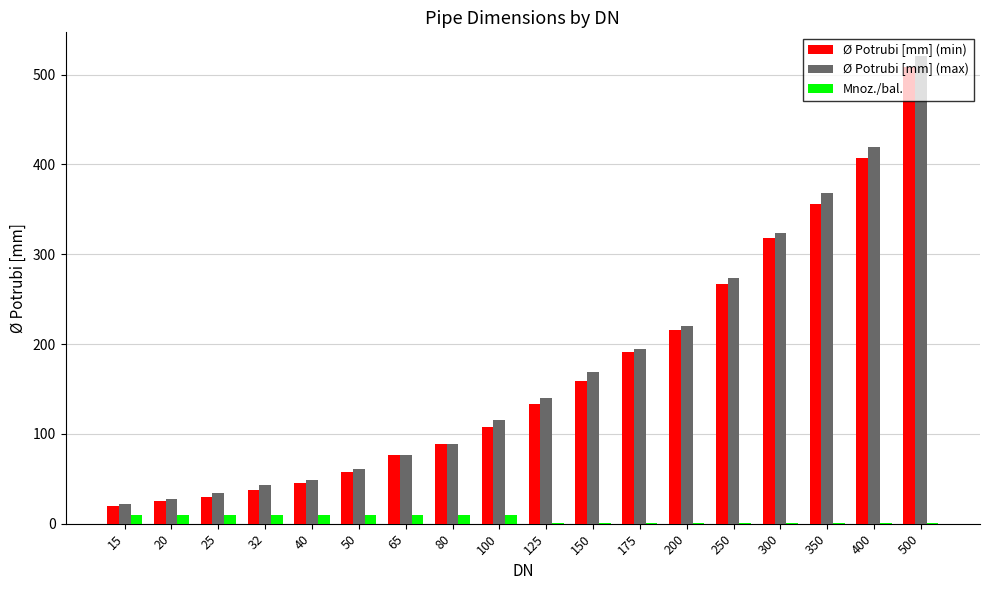

Which series has the largest range (max minus min)?

Ø Potrubi [mm] (max)